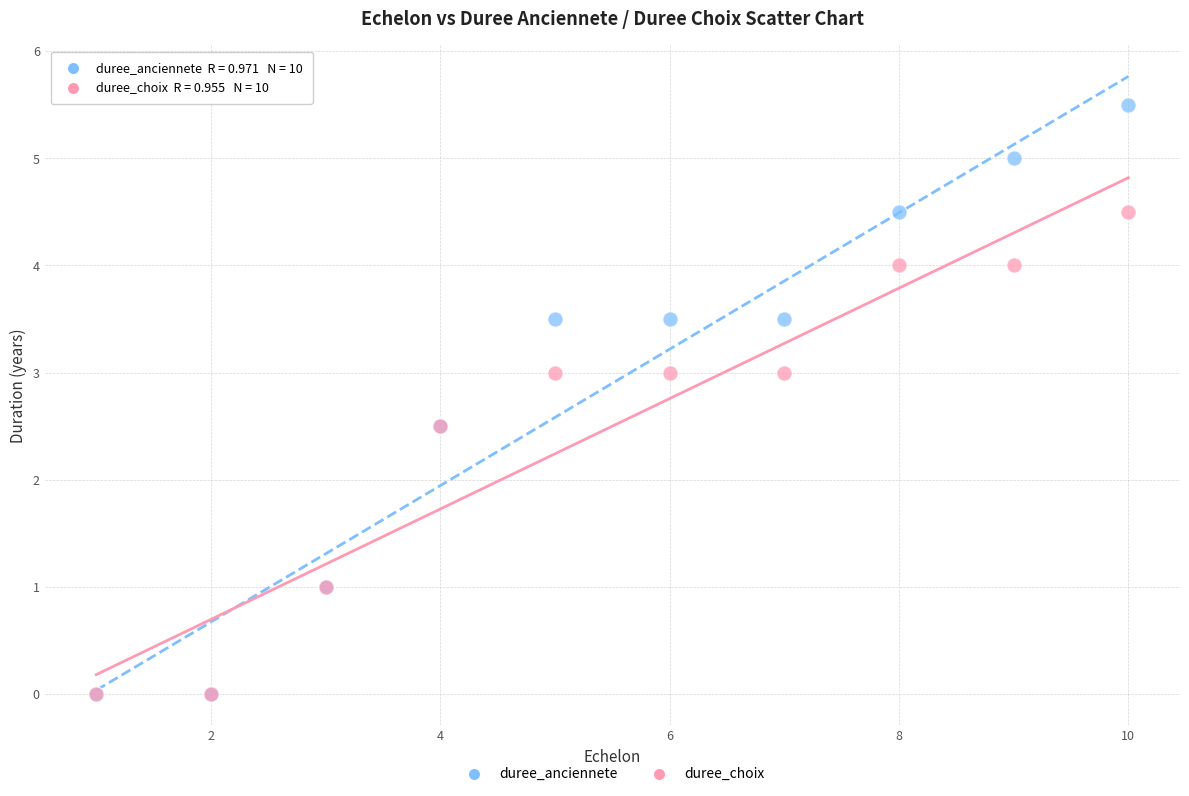

What are all the series names shown in the legend?

duree_anciennete, duree_choix